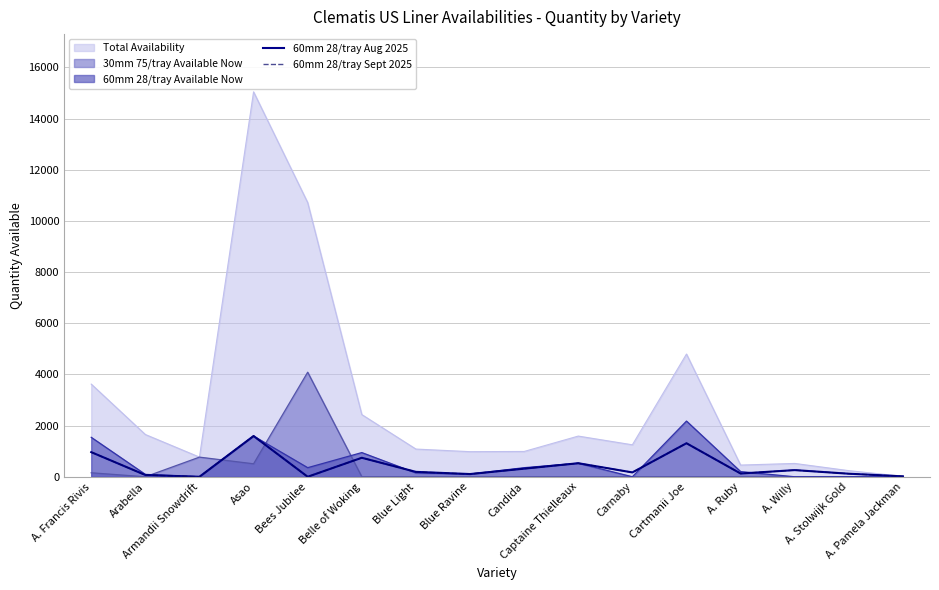

The value of 60mm 28/tray Aug 2025 at Carnaby is 170.2. True or false?

True